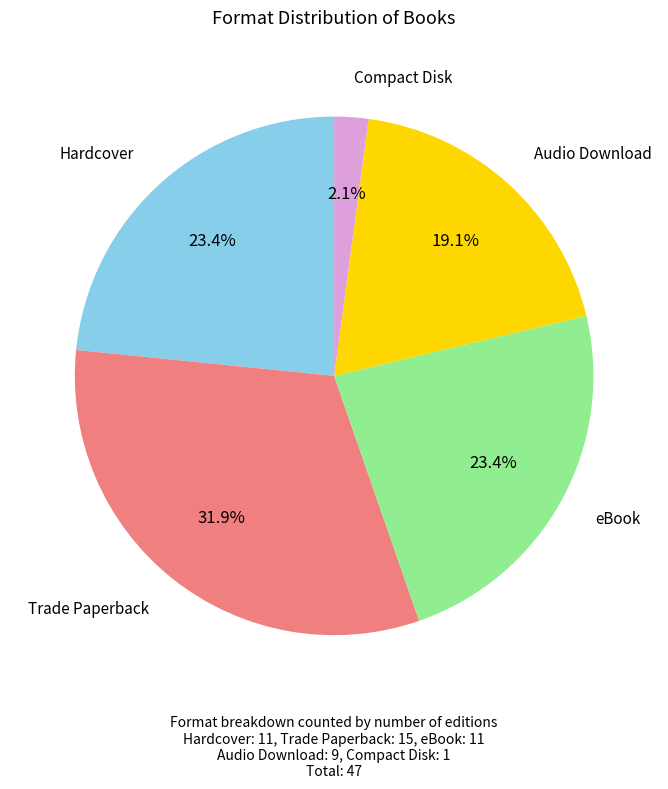

To the nearest percent, what is the average slice percentage?

20%